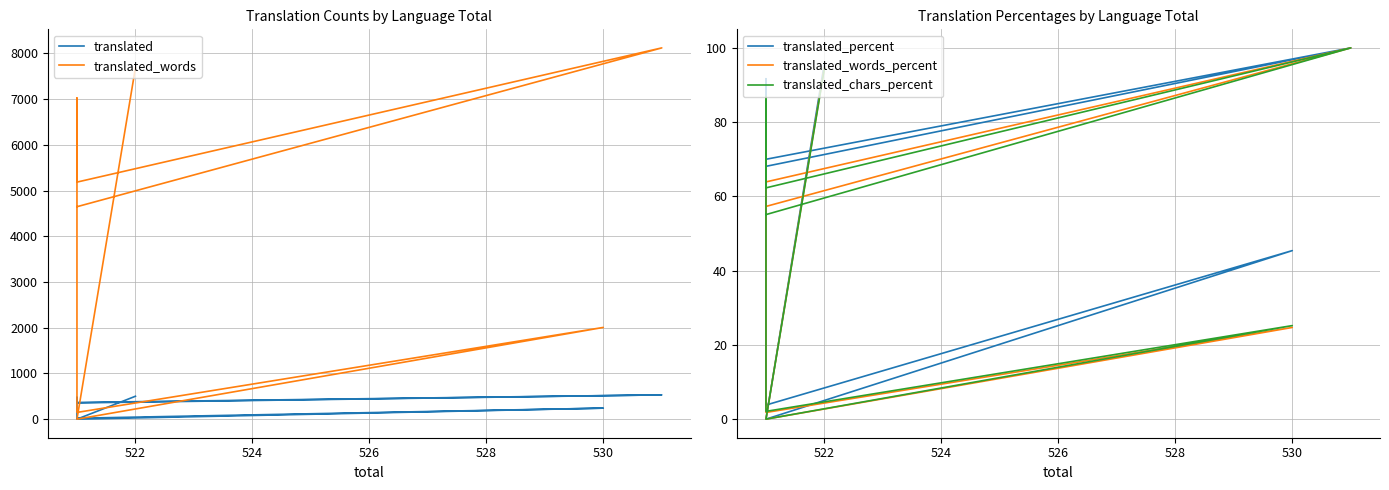

Which series has the largest total across all categories?

translated_words